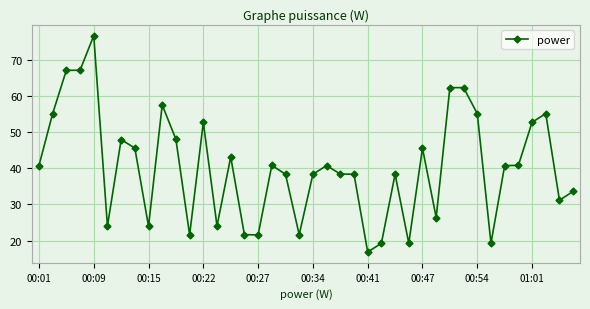

What is the smallest value displayed?

16.8